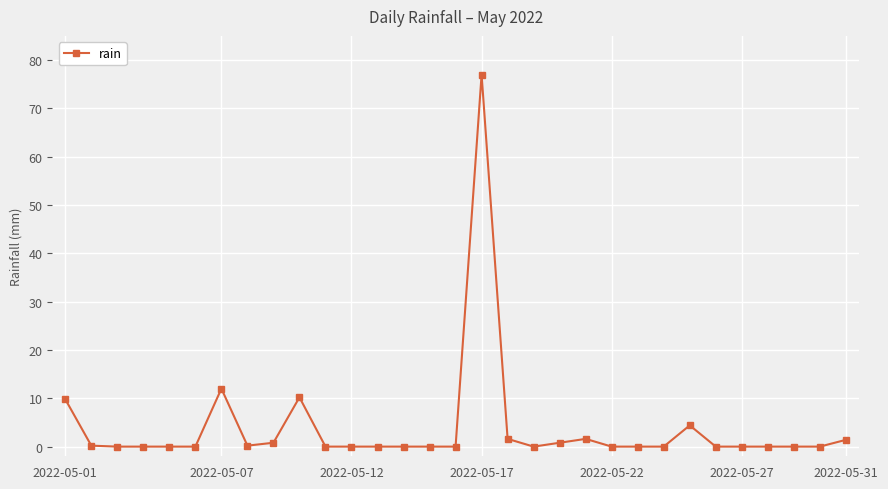

How many data points does each series have?

31